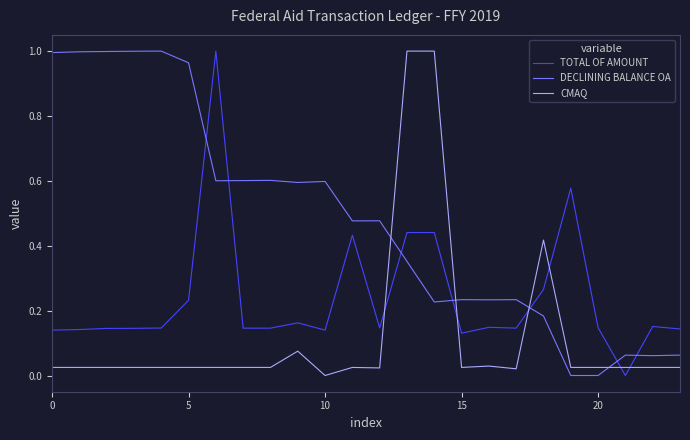

Rank the series by their average value, from highest to lowest.

DECLINING BALANCE OA, TOTAL OF AMOUNT, CMAQ